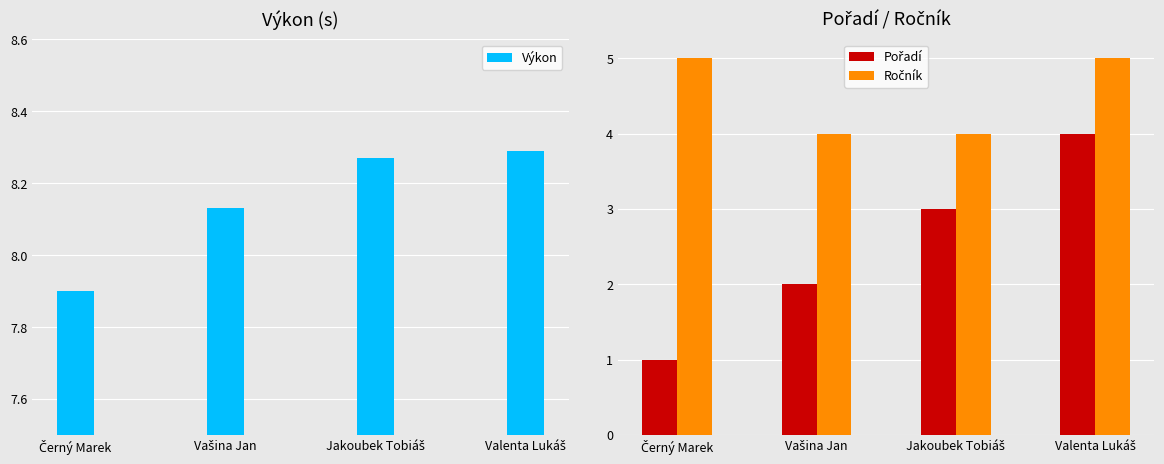

Which category has the lowest value in the Ročník series?

Vašina Jan